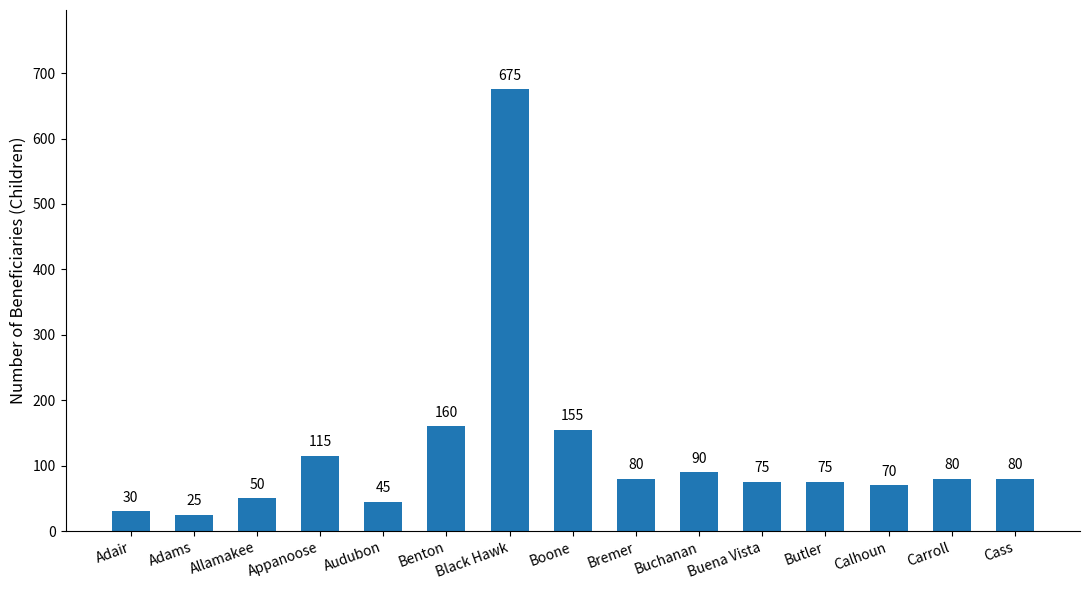

What is the change in value from Appanoose to Carroll?

-35